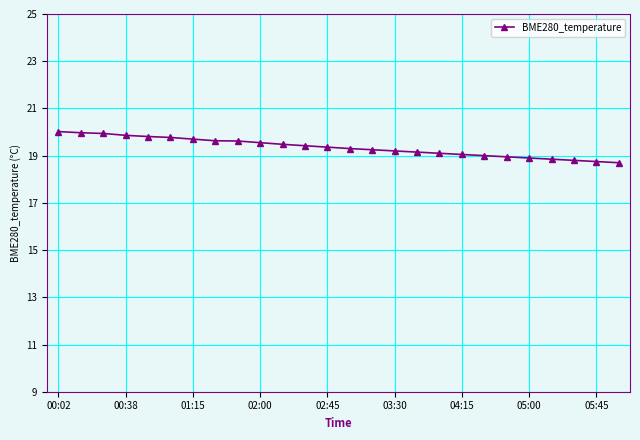

What is the difference between the second highest and minimum values?

1.3